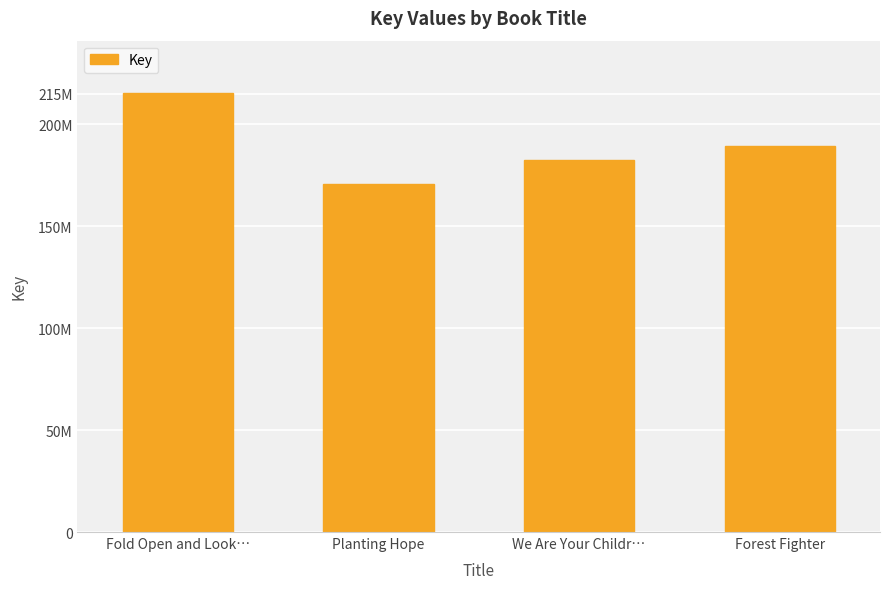

What is the sum of all values?

758040551